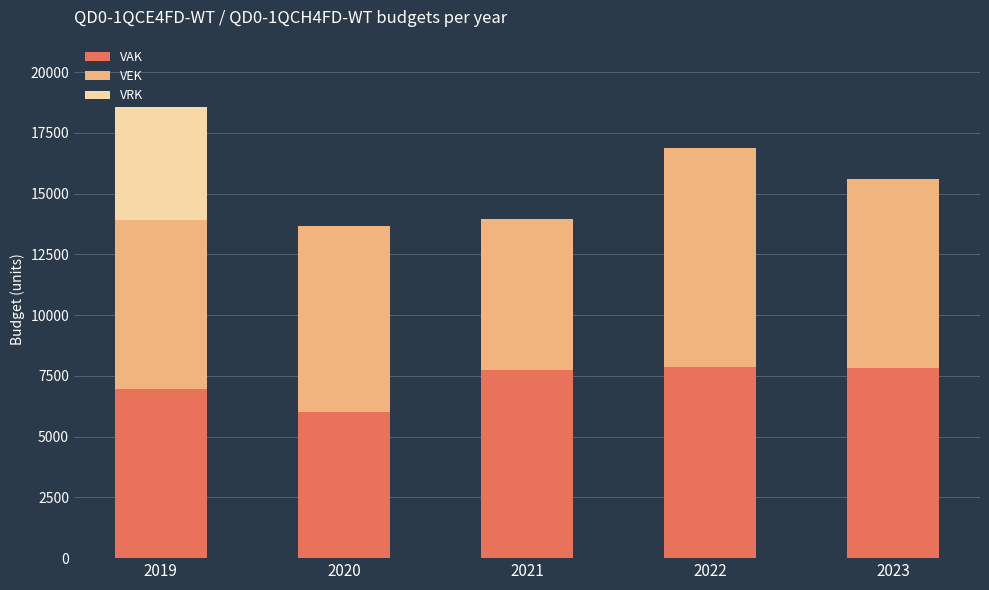

What is the maximum value for VAK?

7867